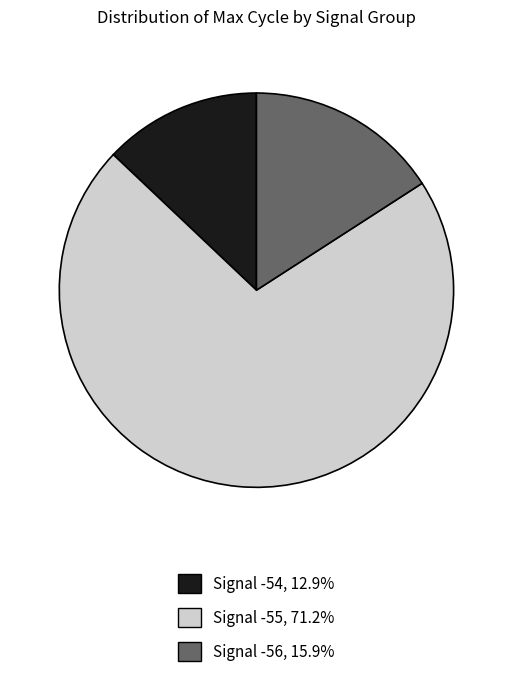

Does Signal -55, 71.2% account for over 50% of the chart?

Yes